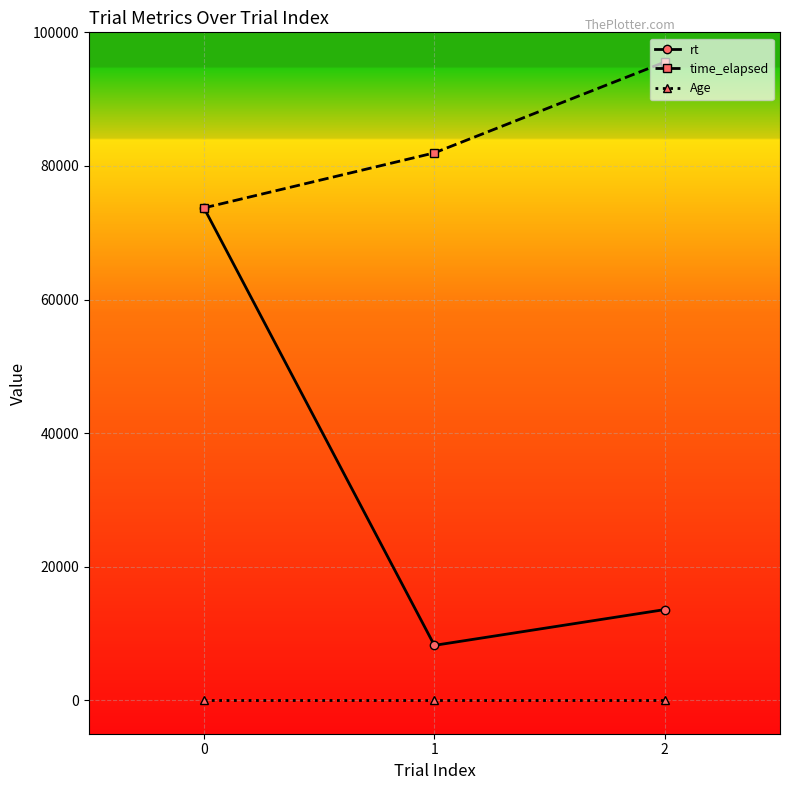

What is the difference between the highest and lowest values at 0?

73698